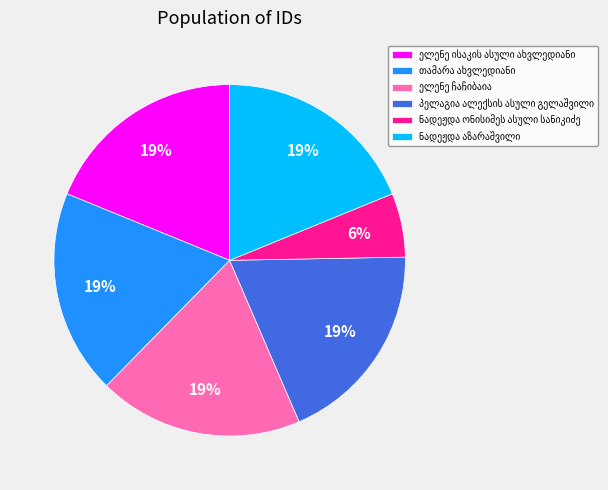

Is there a majority slice in this chart?

No